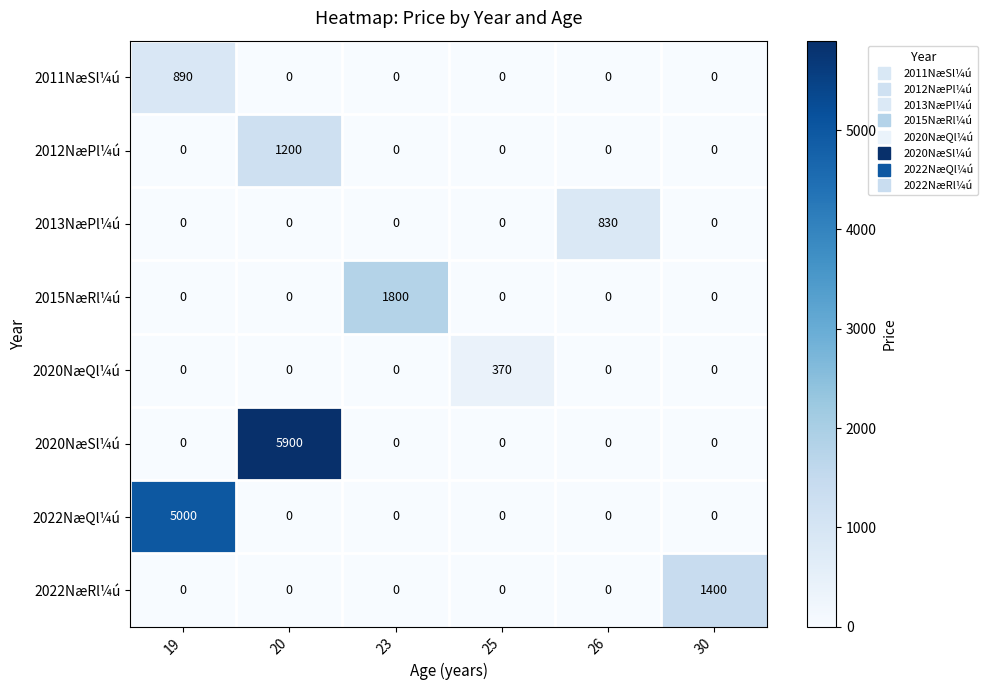

What is the maximum value shown in the chart?

5900